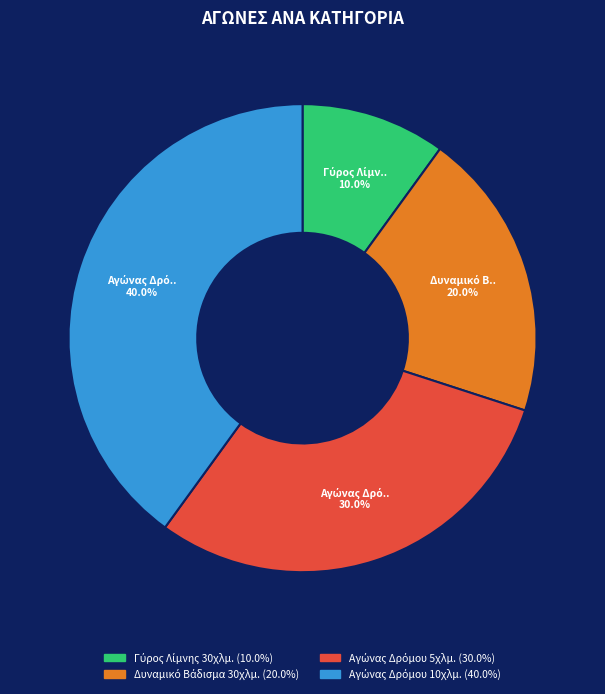

To the nearest percent, what percentage of the pie is Αγώνας Δρόμου 10χλμ.?

40%